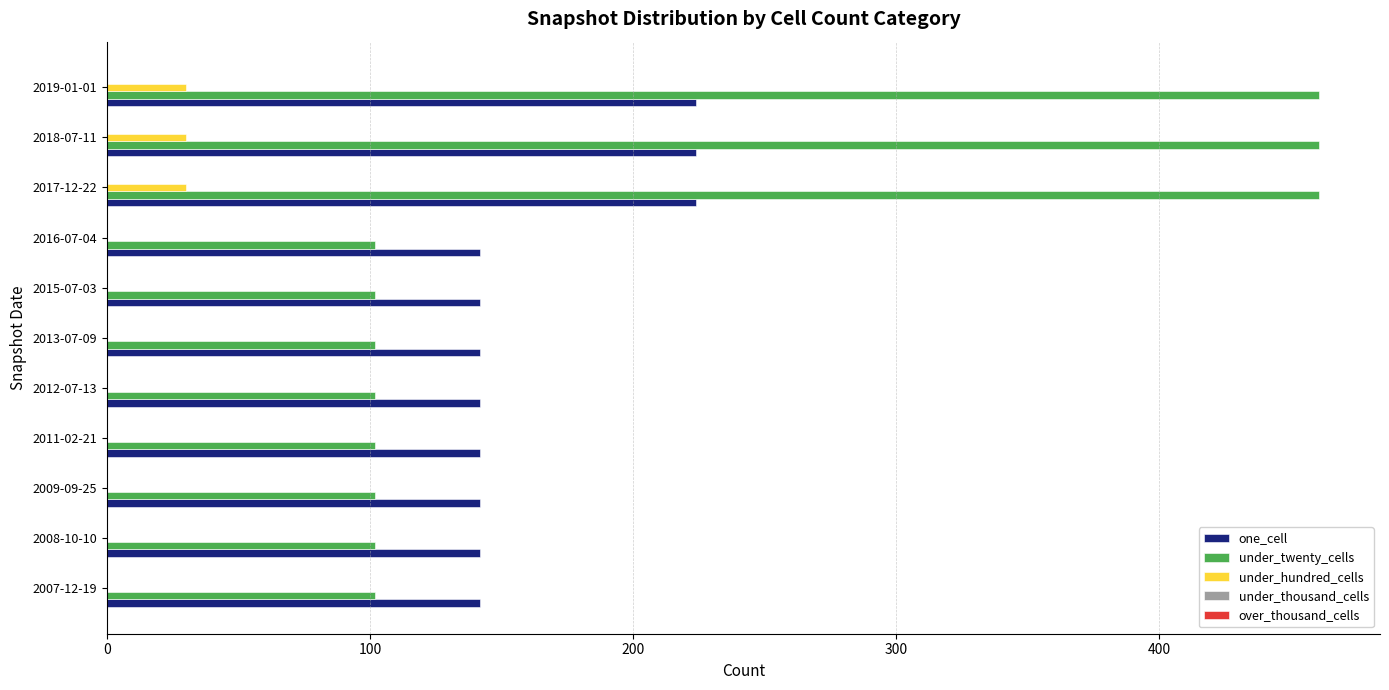

Which series changed the most between 2009-09-25 and 2017-12-22?

under_twenty_cells